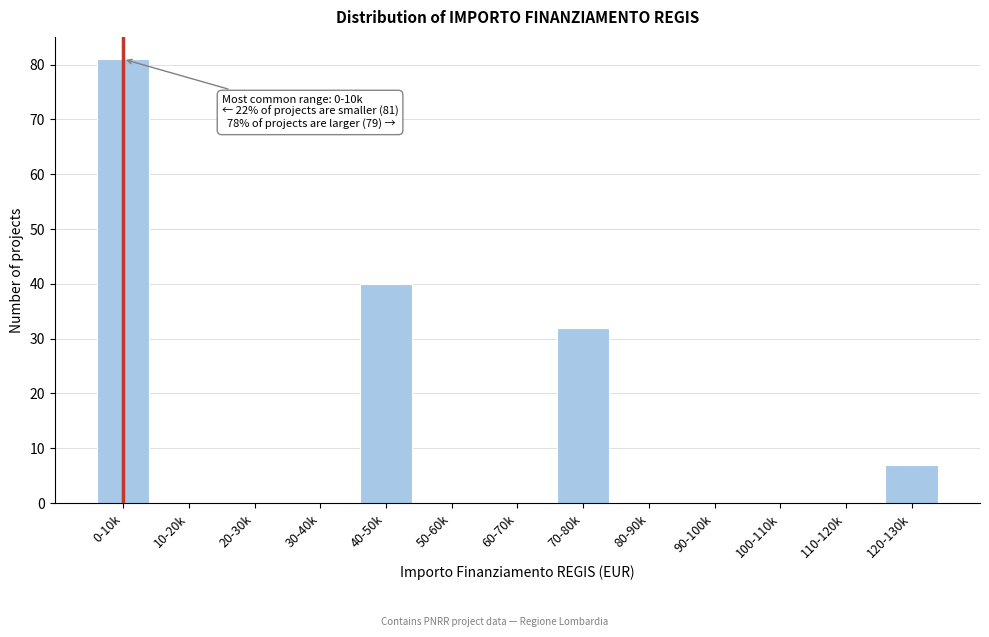

Reading left to right, what are all the values shown in this chart?

0-10k=81	10-20k=0	20-30k=0	30-40k=0	40-50k=40	50-60k=0	60-70k=0	70-80k=32	80-90k=0	90-100k=0	100-110k=0	110-120k=0	120-130k=7